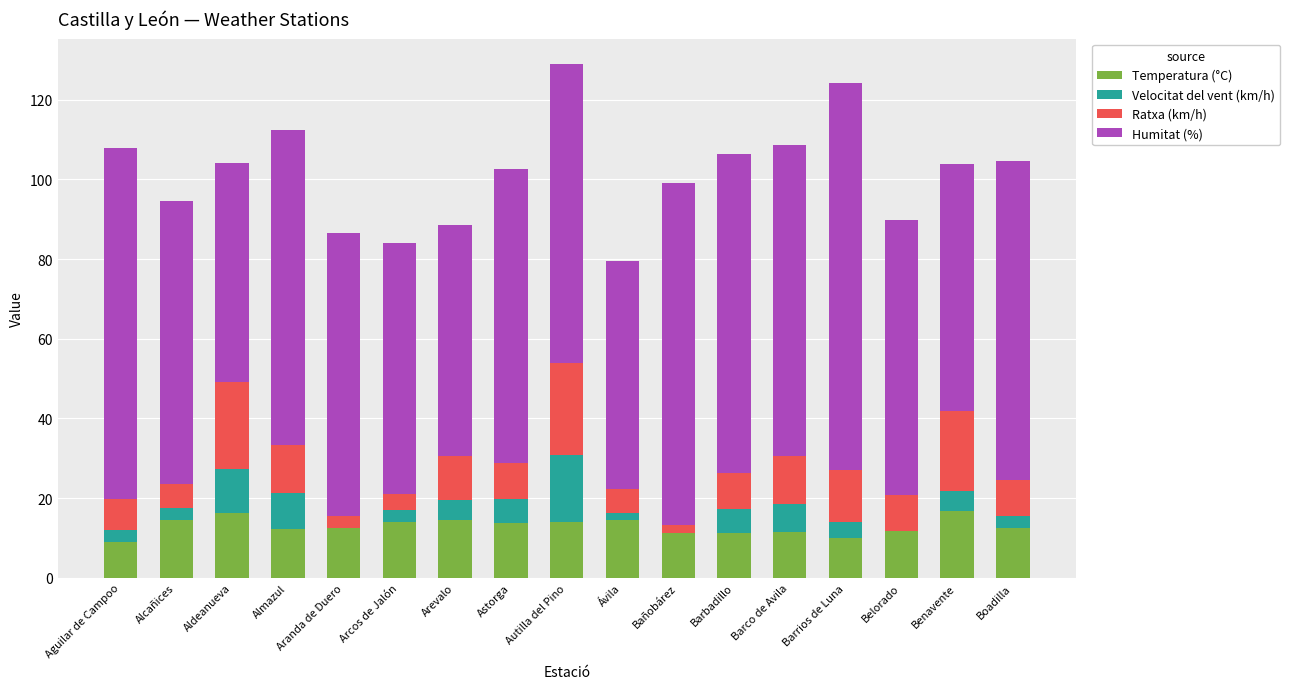

Is it true that Temperatura (°C) equals 14.5 at Barrios de Luna?

False